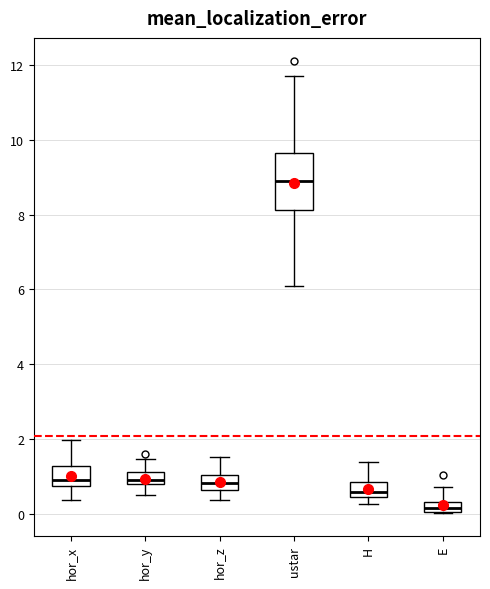

Which box's median line is the lowest?

E